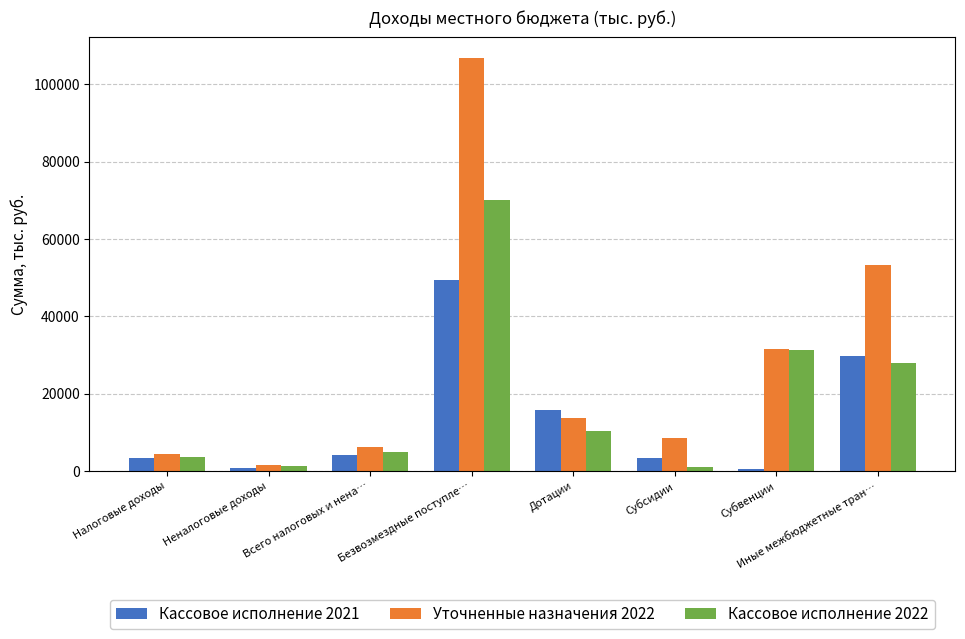

How many groups of bars are there?

8